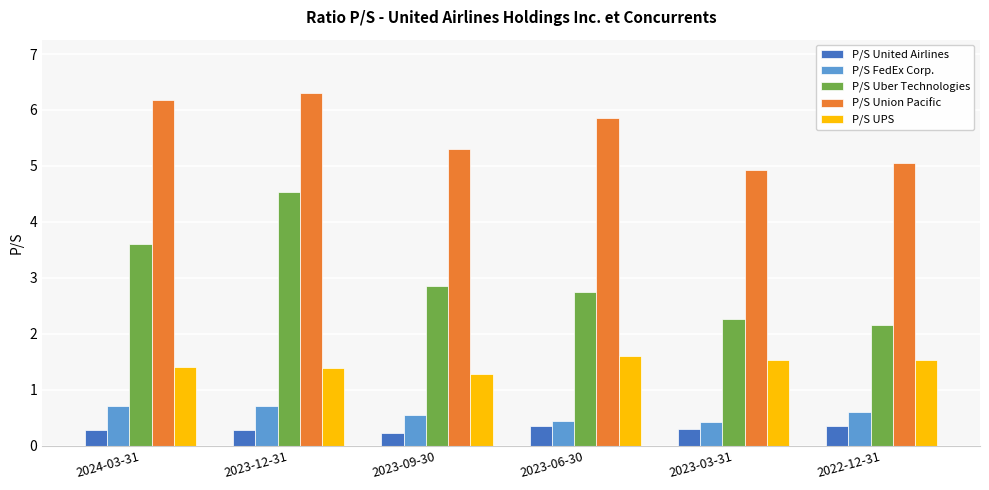

What position from the right is 2023-09-30?

4